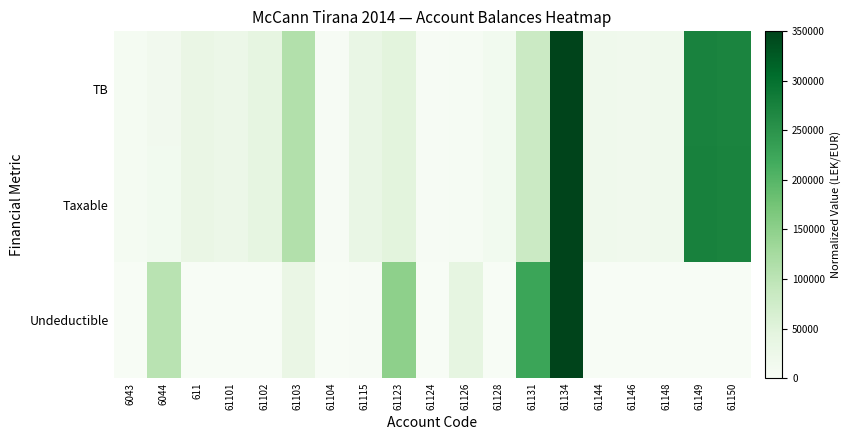

Which category has the highest value across all series?

61134